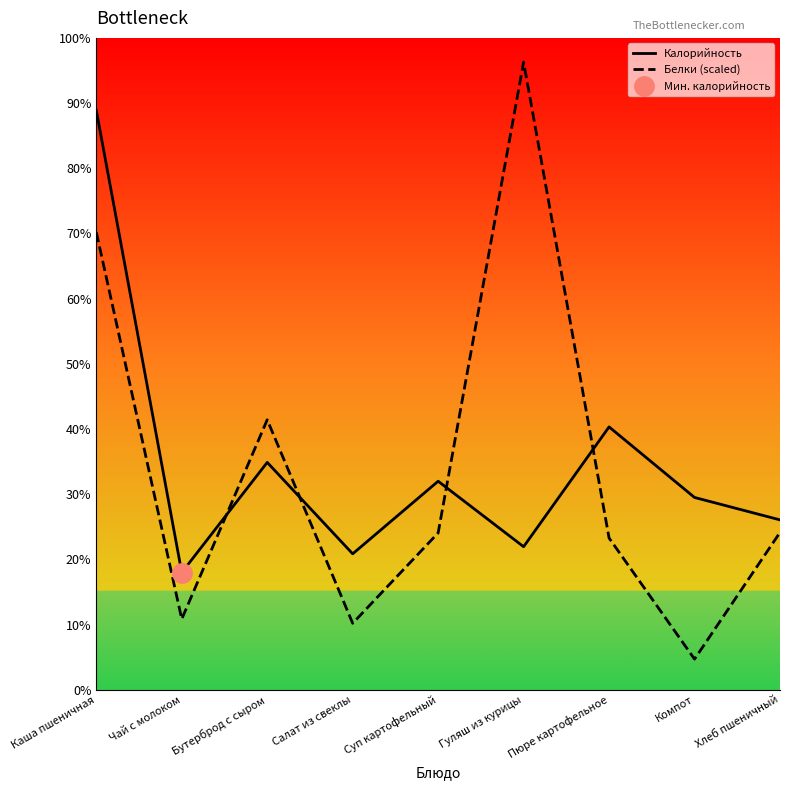

True or false: Калорийность has a value of 117.3 at Хлеб пшеничный.

True